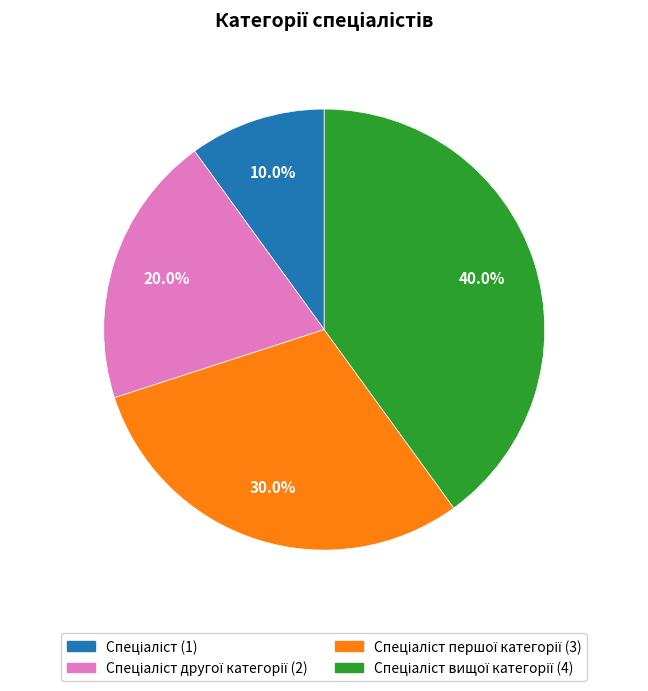

How many slices are in this pie chart?

4